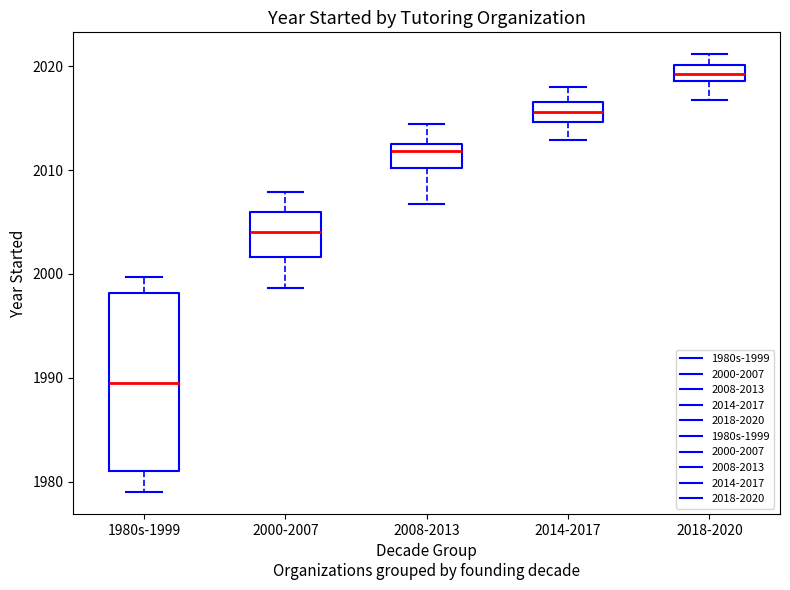

Reading left to right, transcribe this box plot: for each box, give where its median line is, the range the box spans, and where its two whiskers end, as read against the y-axis. The values are not printed on the chart, so give them approximately, as read against the axis.

1980s-1999: median 1989, box 1981 to 1998, whiskers 1979 to 2000
2000-2007: median 2004, box 2002 to 2006, whiskers 1999 to 2008
2008-2013: median 2012, box 2010 to 2013, whiskers 2007 to 2014
2014-2017: median 2016, box 2015 to 2017, whiskers 2013 to 2018
2018-2020: median 2019 (inside the box), box 2019 to 2020, whiskers 2017 to 2021